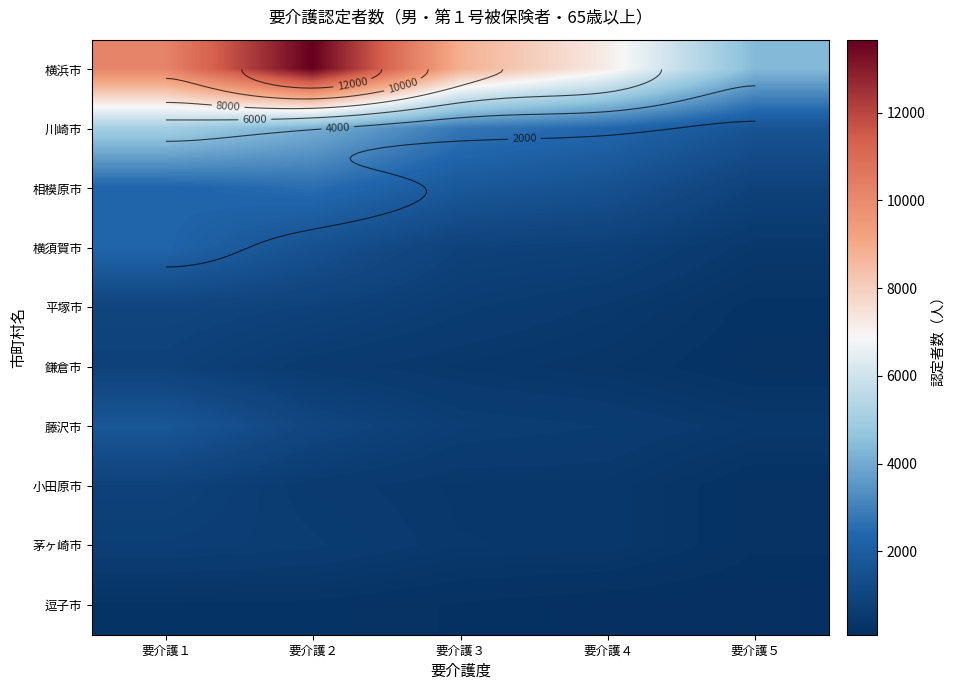

Where is 川崎市 nearest to the value 3336?

要介護３